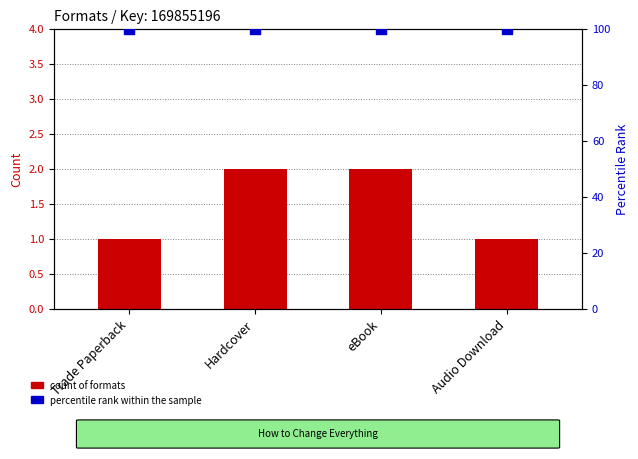

What is the total value across all series at eBook?

102